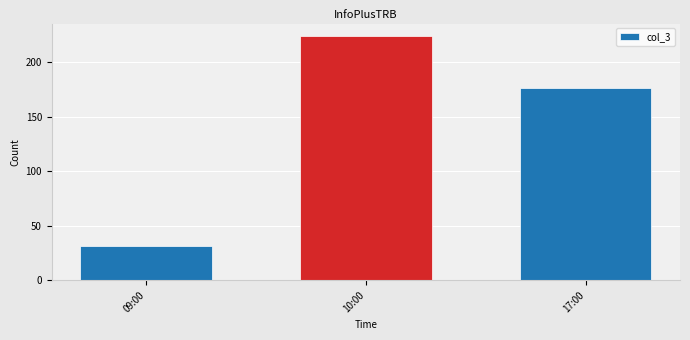

What is the sum of all values?

431